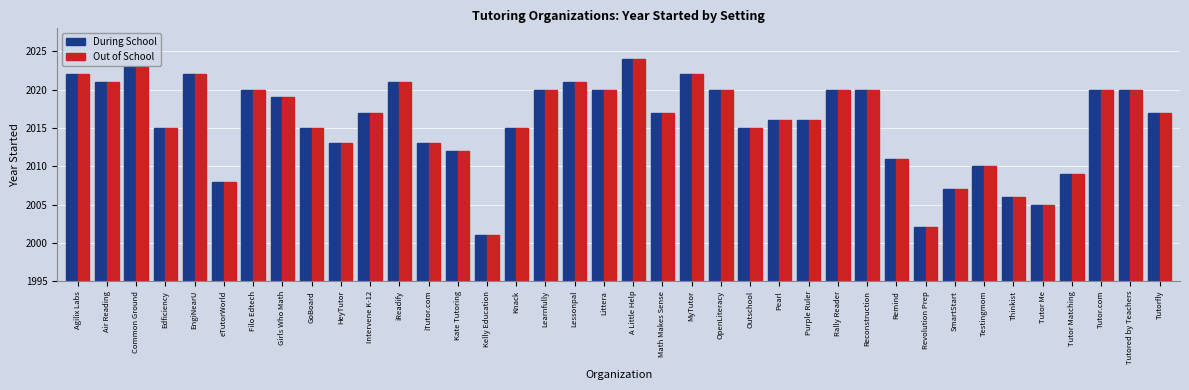

What is the label of the 21st bar from the left?

Math Makes Sense